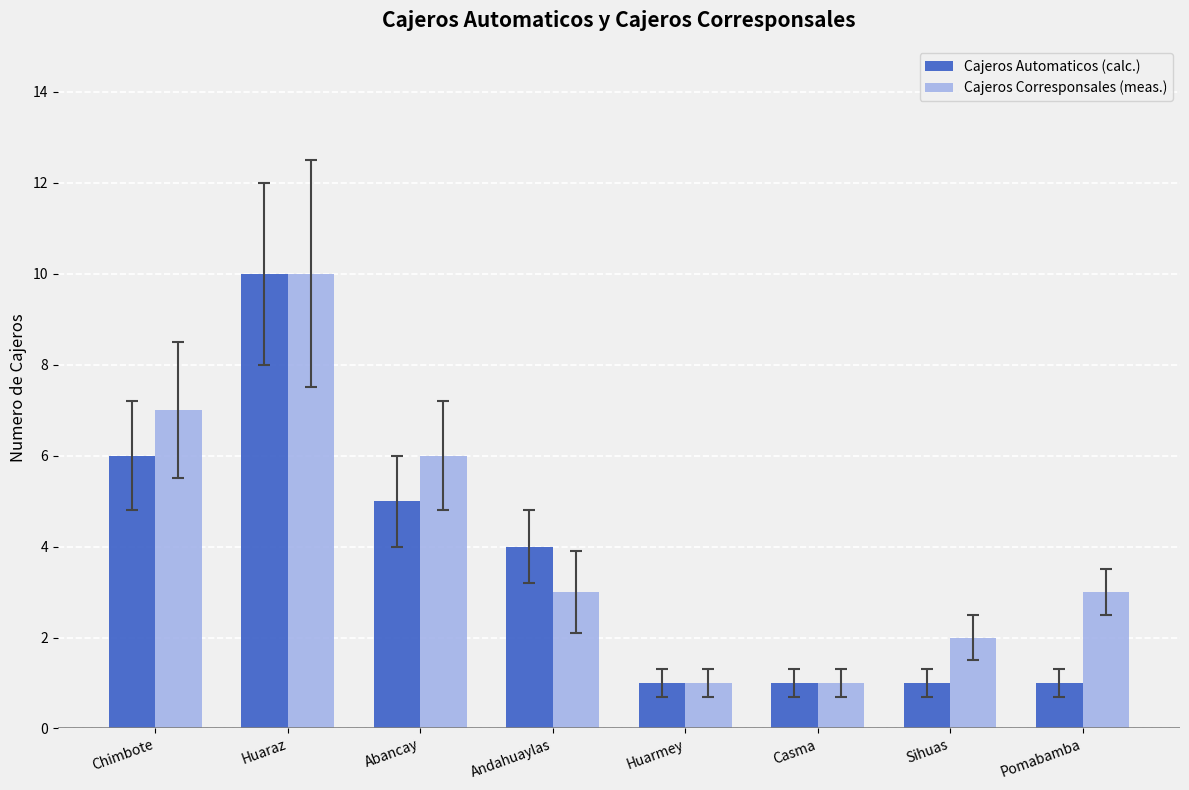

True or false: Cajeros Corresponsales (meas.) has a value of 2 at Sihuas.

True